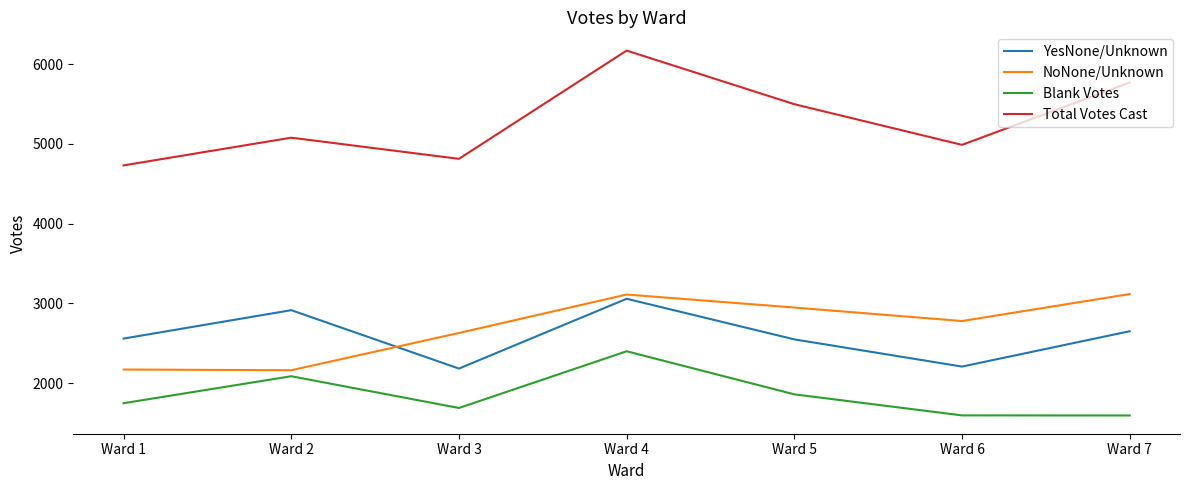

At which category does YesNone/Unknown reach its first local peak?

Ward 2